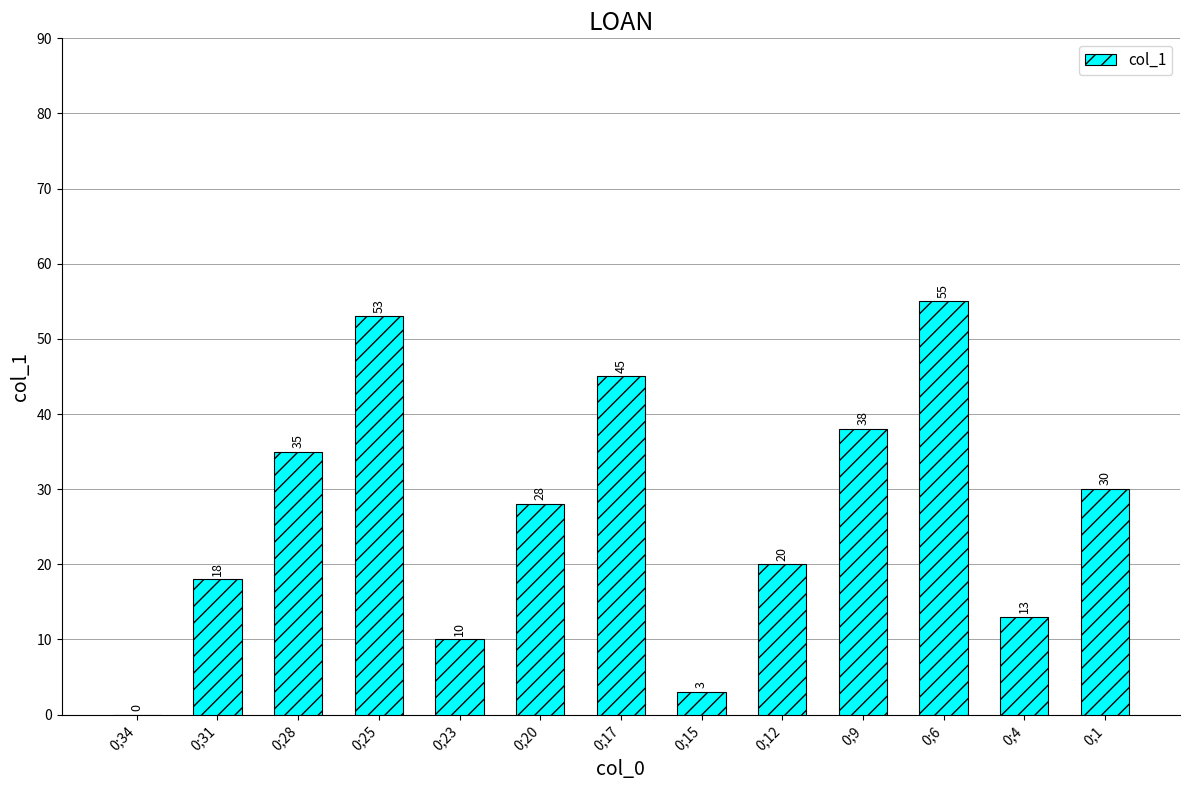

At which category does the chart reach its peak across all series?

0;6